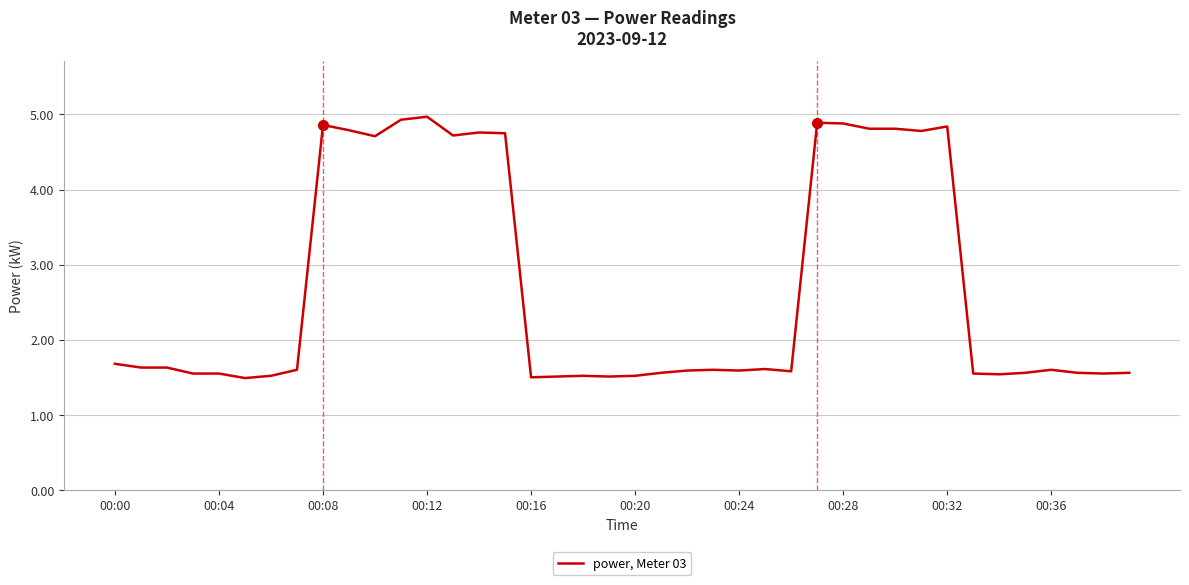

What is the minimum value shown in the chart?

1.5